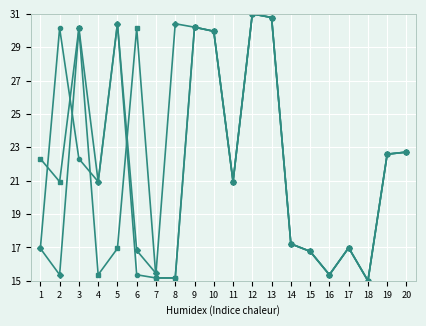

What is the total value across all series at 12?

93.0